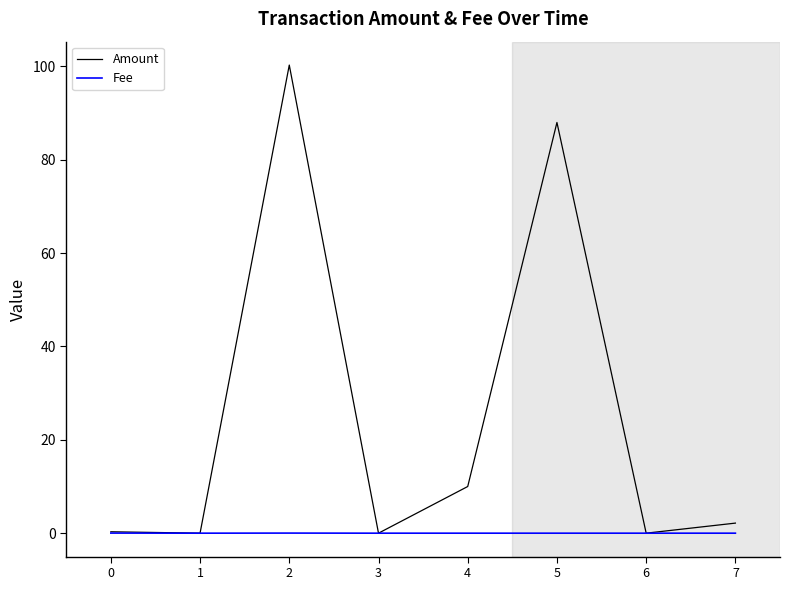

Rank the series by their maximum value, from highest to lowest.

Amount, Fee